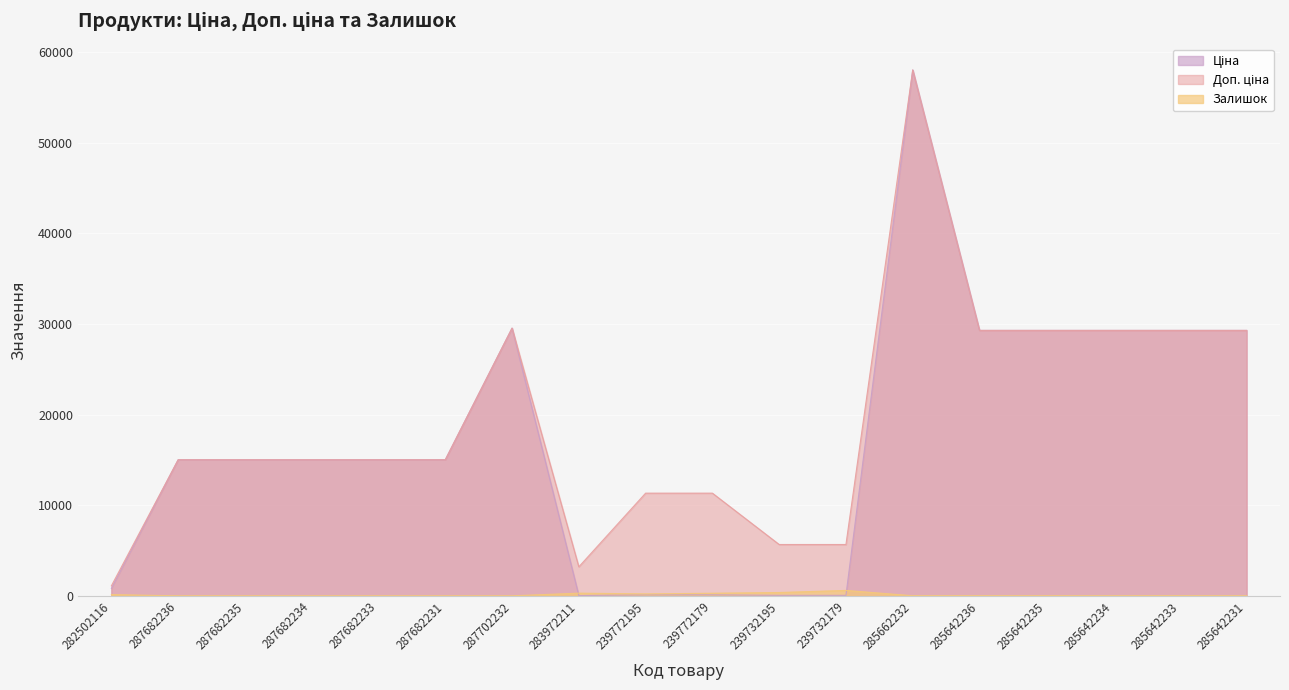

What is the greatest value displayed?

58037.0